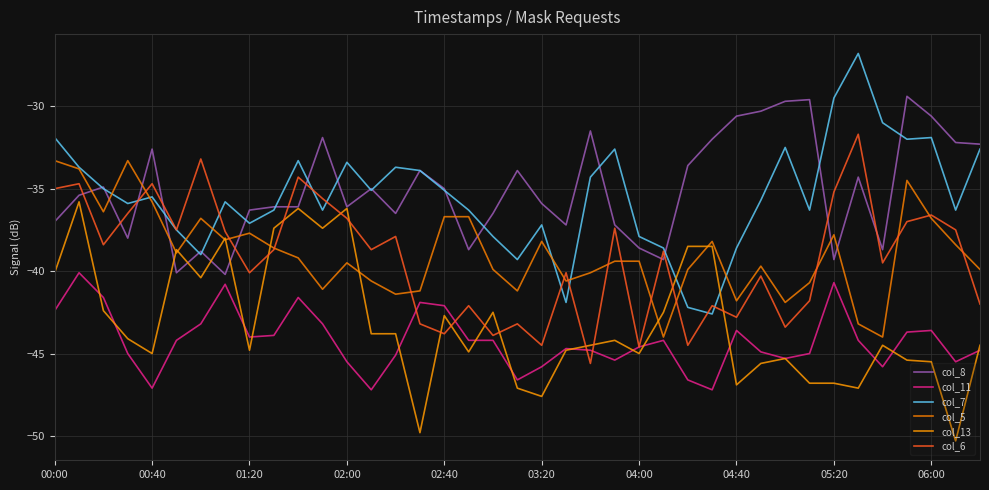

Does the chart display data point markers on the line(s)?

No